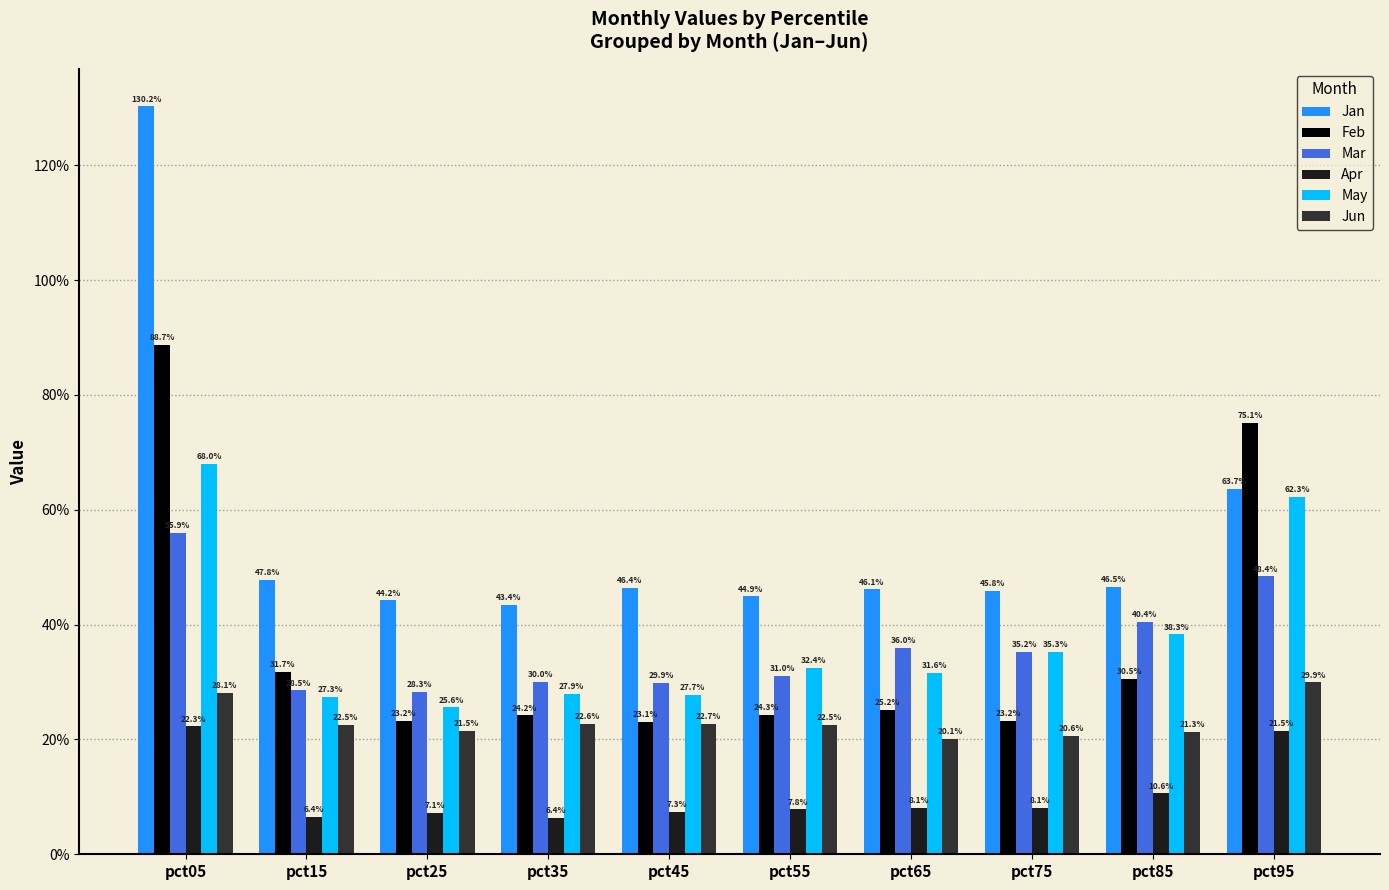

Which series changed the most between pct05 and pct75?

Jan